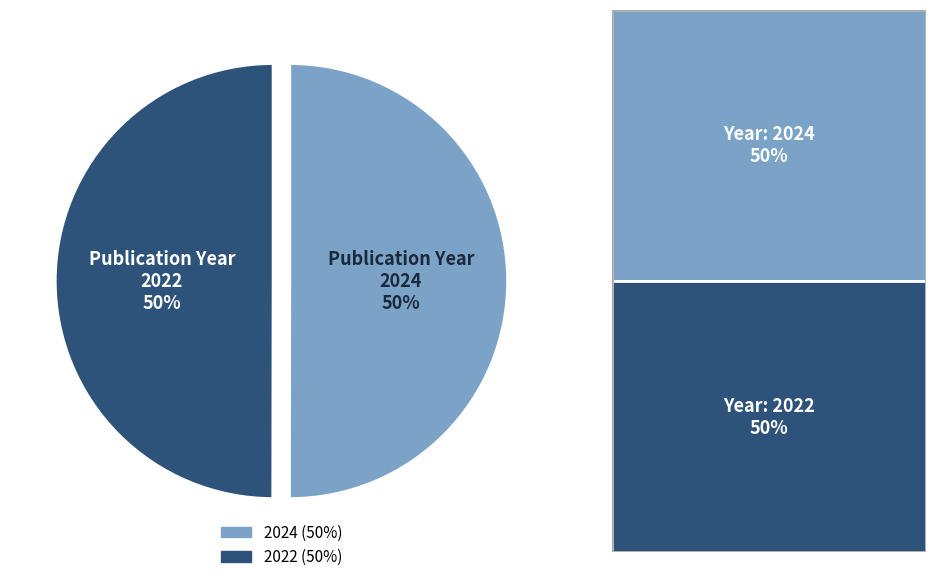

Is it true that 2024 is 55% of the pie?

False